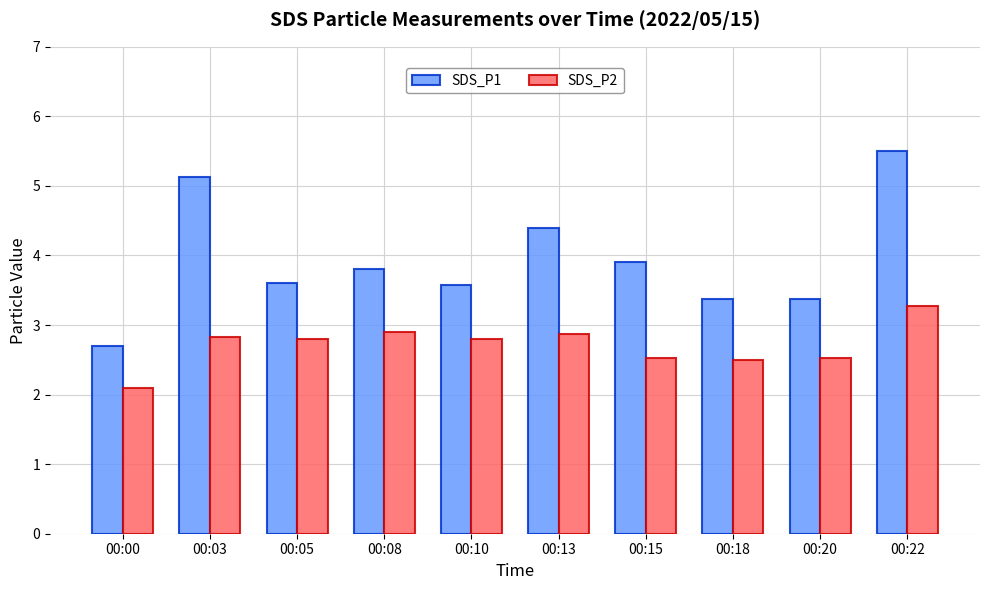

Which series has the largest total across all categories?

SDS_P1